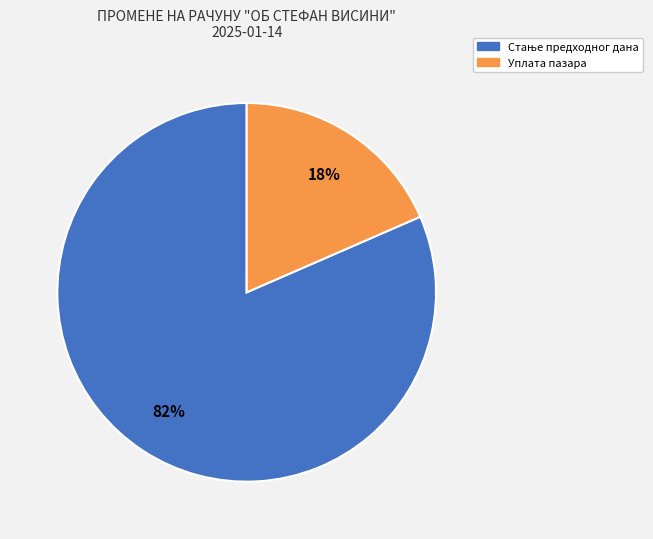

How many slices are in this pie chart?

2